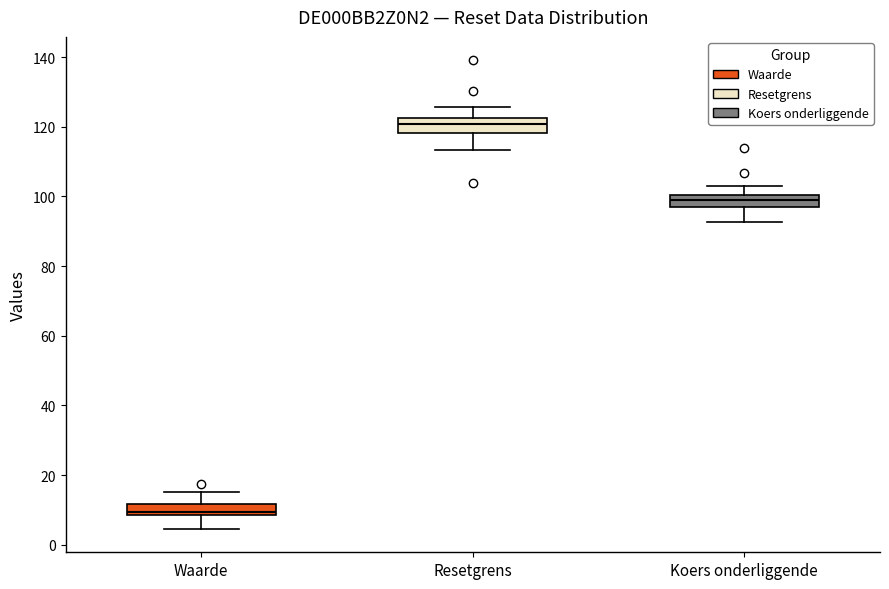

Where is the lower edge of the box for Resetgrens on the y-axis? The values are not printed on the chart, so give them approximately, as read against the axis.

118